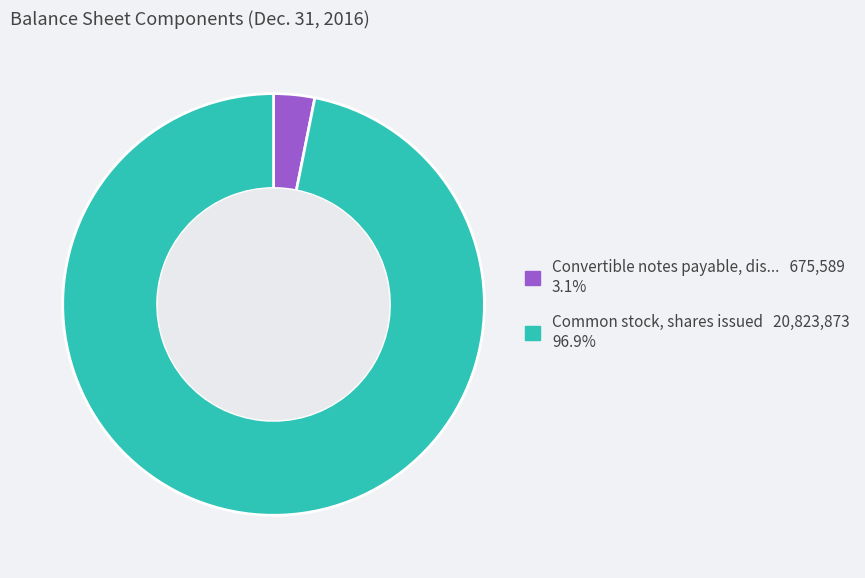

Does any single category account for the majority?

Yes